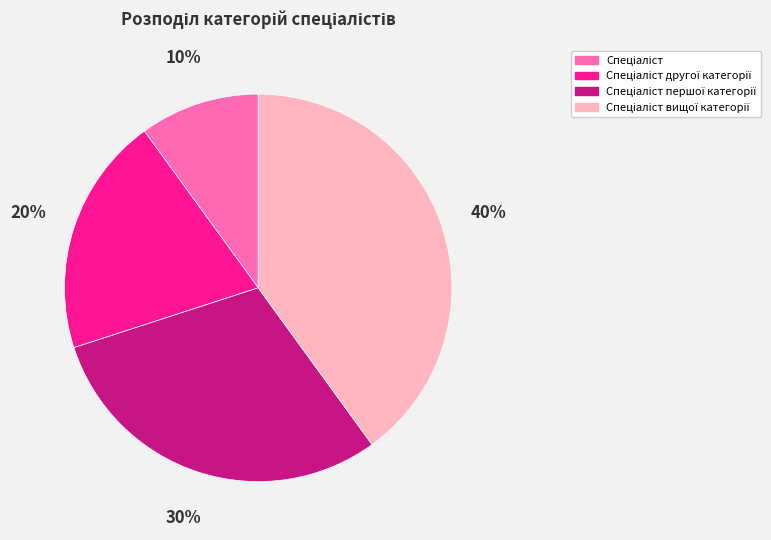

To the nearest percent, what is the average slice percentage?

25%